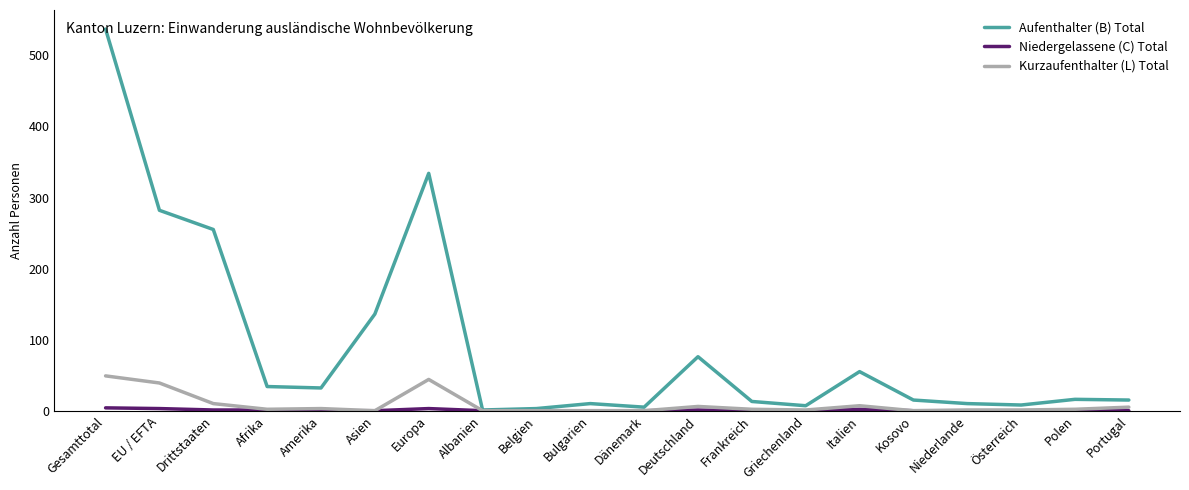

Which series has the widest spread of values?

Aufenthalter (B) Total